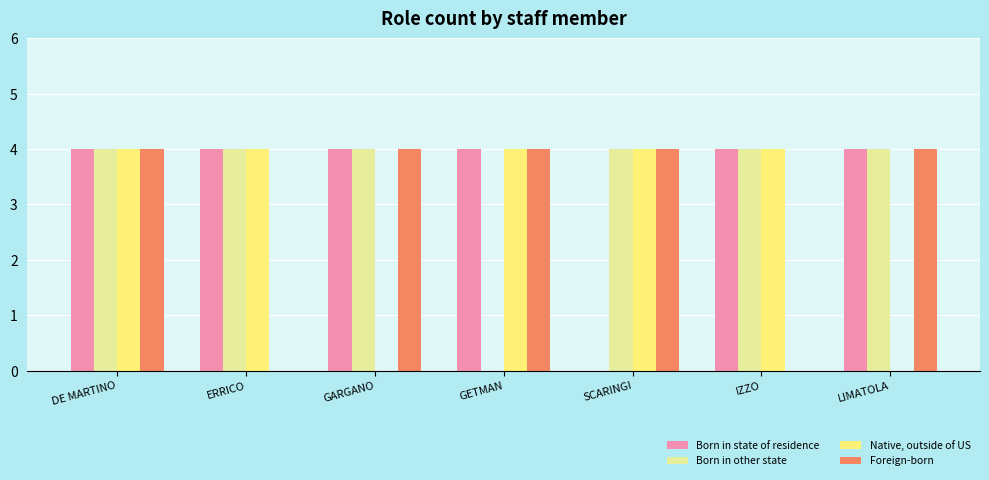

The Born in other state series shows 1 at ERRICO. True or false?

False